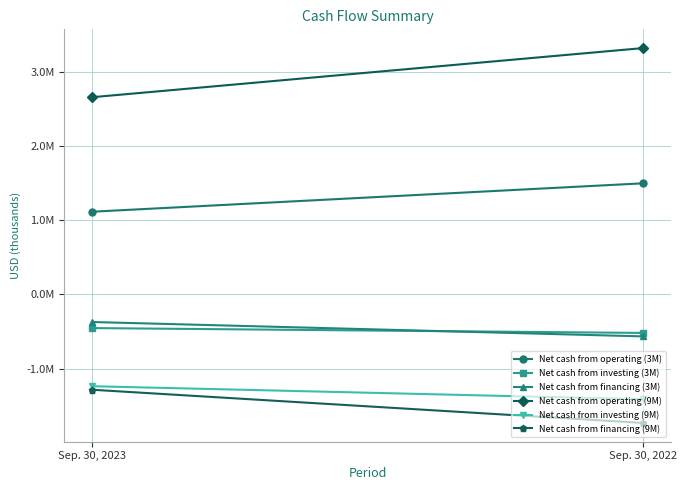

Reading left to right, transcribe all the data shown in this chart.

Net cash from operating (3M): Sep. 30, 2023=1113699	Sep. 30, 2022=1496155
Net cash from investing (3M): Sep. 30, 2023=-452547	Sep. 30, 2022=-518148
Net cash from financing (3M): Sep. 30, 2023=-371026	Sep. 30, 2022=-564595
Net cash from operating (9M): Sep. 30, 2023=2655288	Sep. 30, 2022=3316975
Net cash from investing (9M): Sep. 30, 2023=-1235461	Sep. 30, 2022=-1410383
Net cash from financing (9M): Sep. 30, 2023=-1282758	Sep. 30, 2022=-1729964